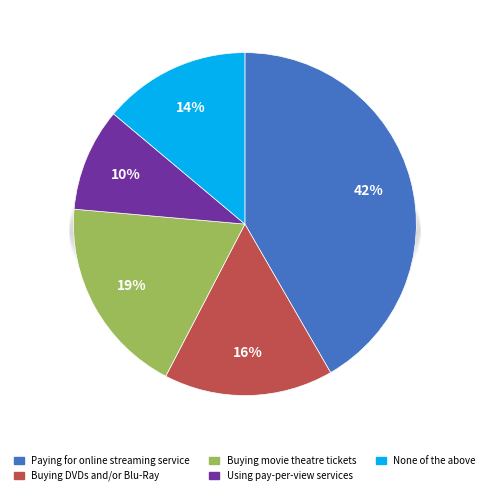

Count the number of slices in the pie.

5